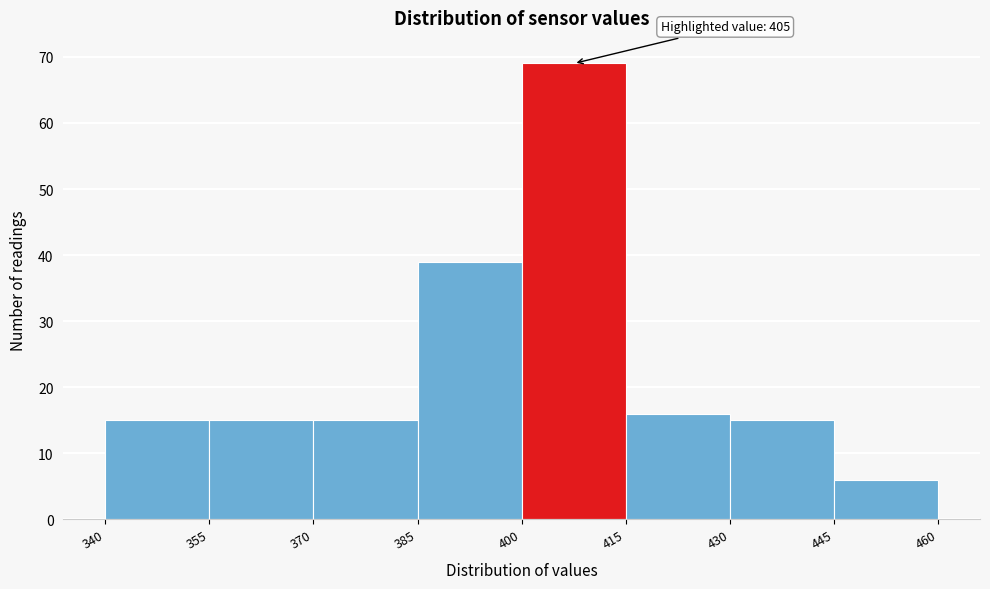

Which range on the x-axis has the tallest bar?

400 to 415